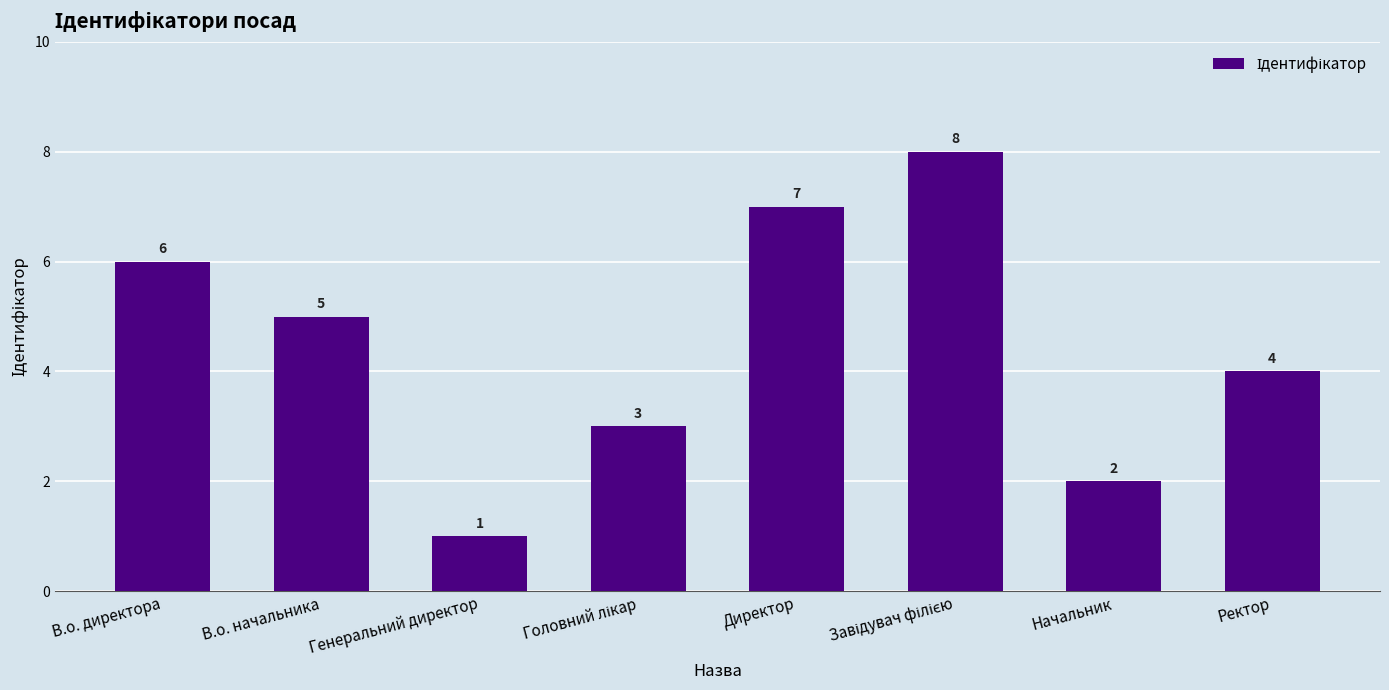

What is the label of the 2nd bar from the right?

Начальник